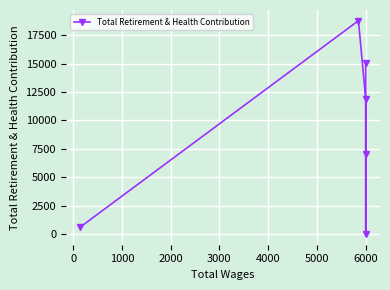

How many lines are shown in the chart?

1